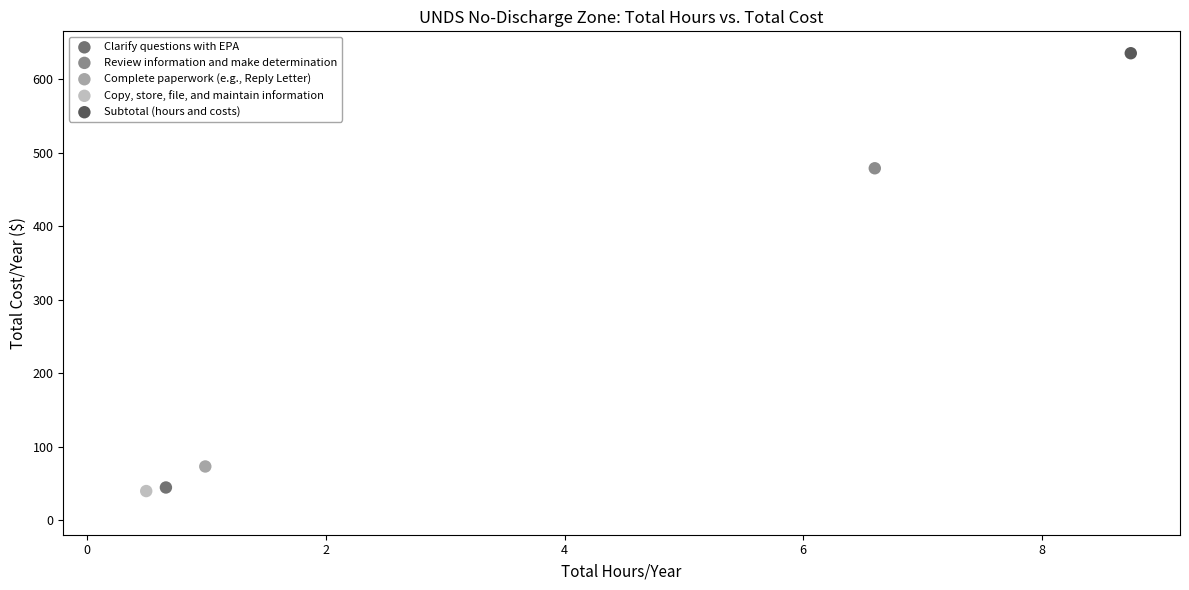

Which series contains the highest Y value?

Subtotal (hours and costs)